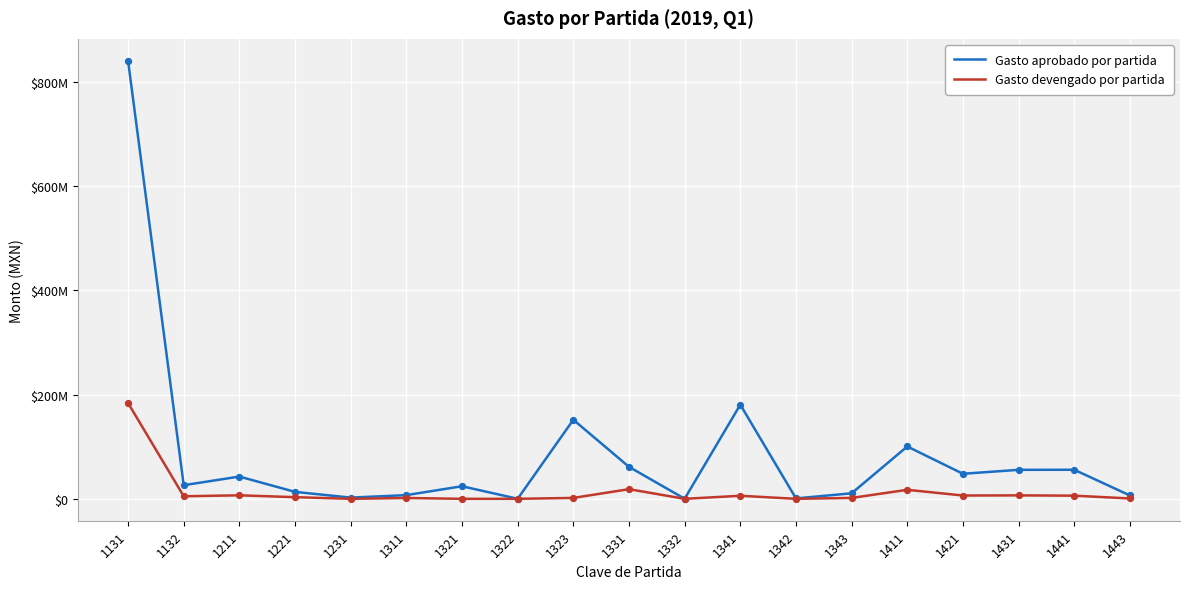

Is the value of Gasto aprobado por partida at 1211 greater than the value of Gasto devengado por partida at 1343?

Yes